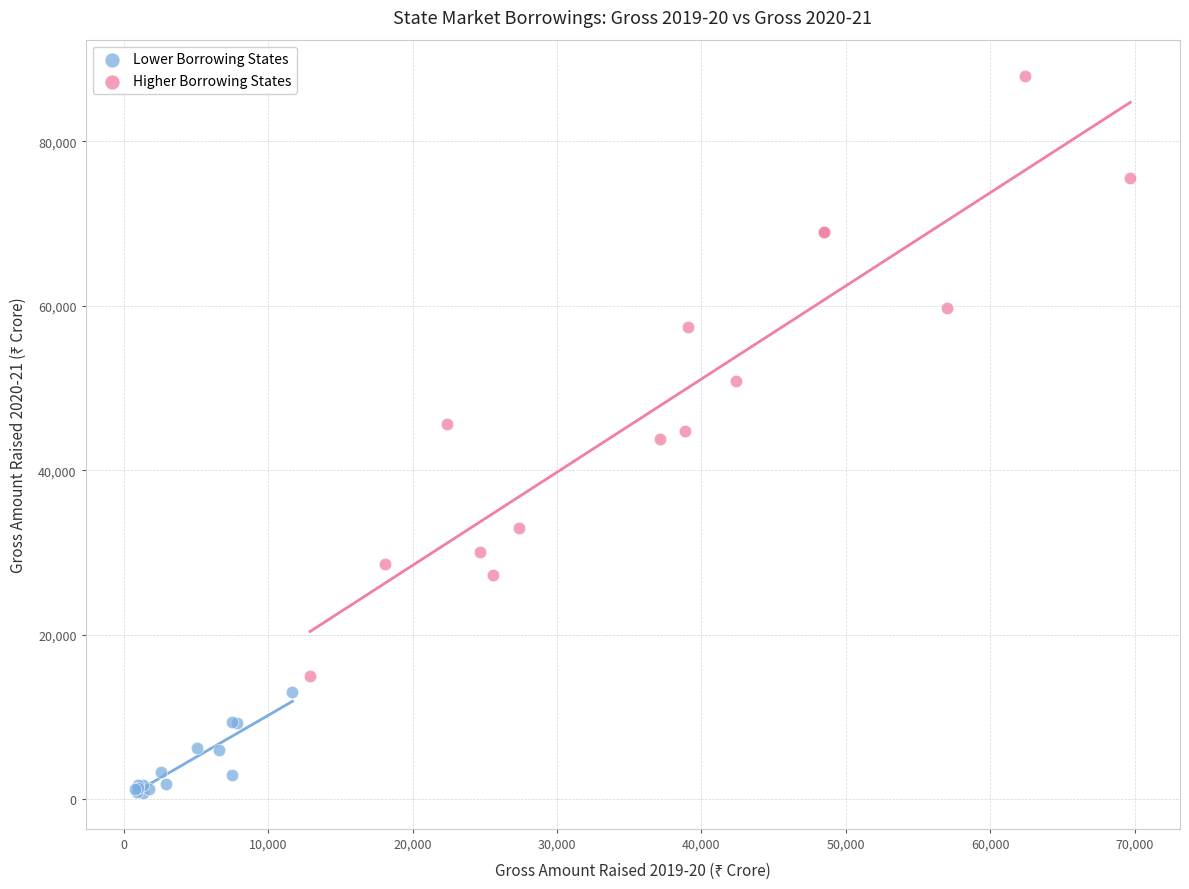

Which series reaches the minimum Y coordinate?

Lower Borrowing States